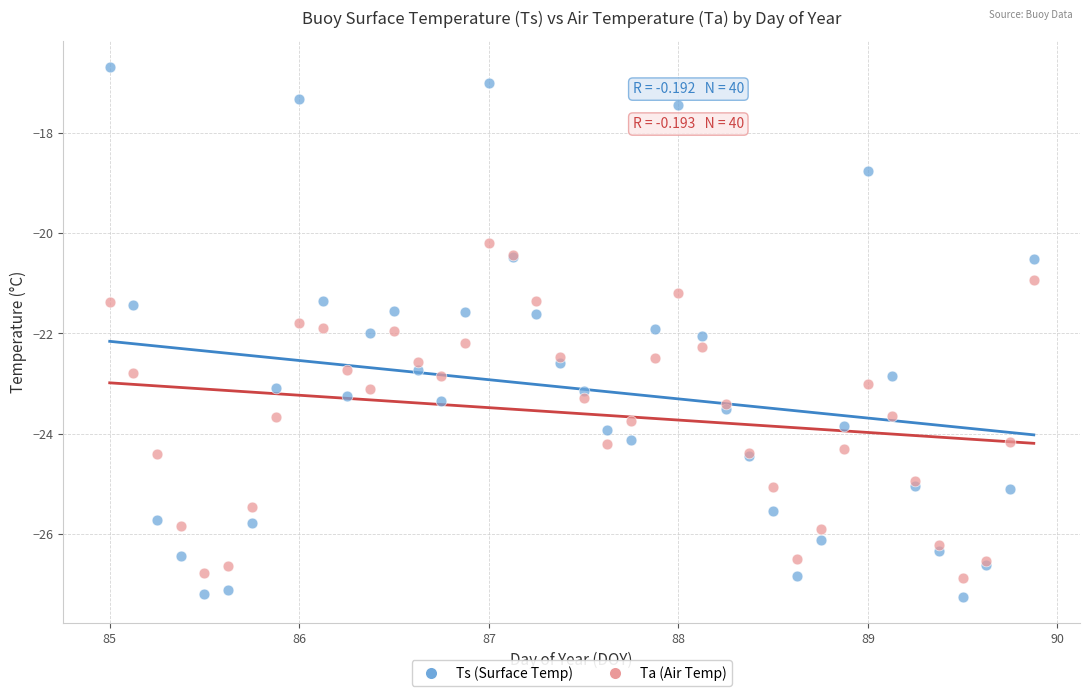

Which series has the largest Y range (max minus min)?

Ts (Surface Temp)